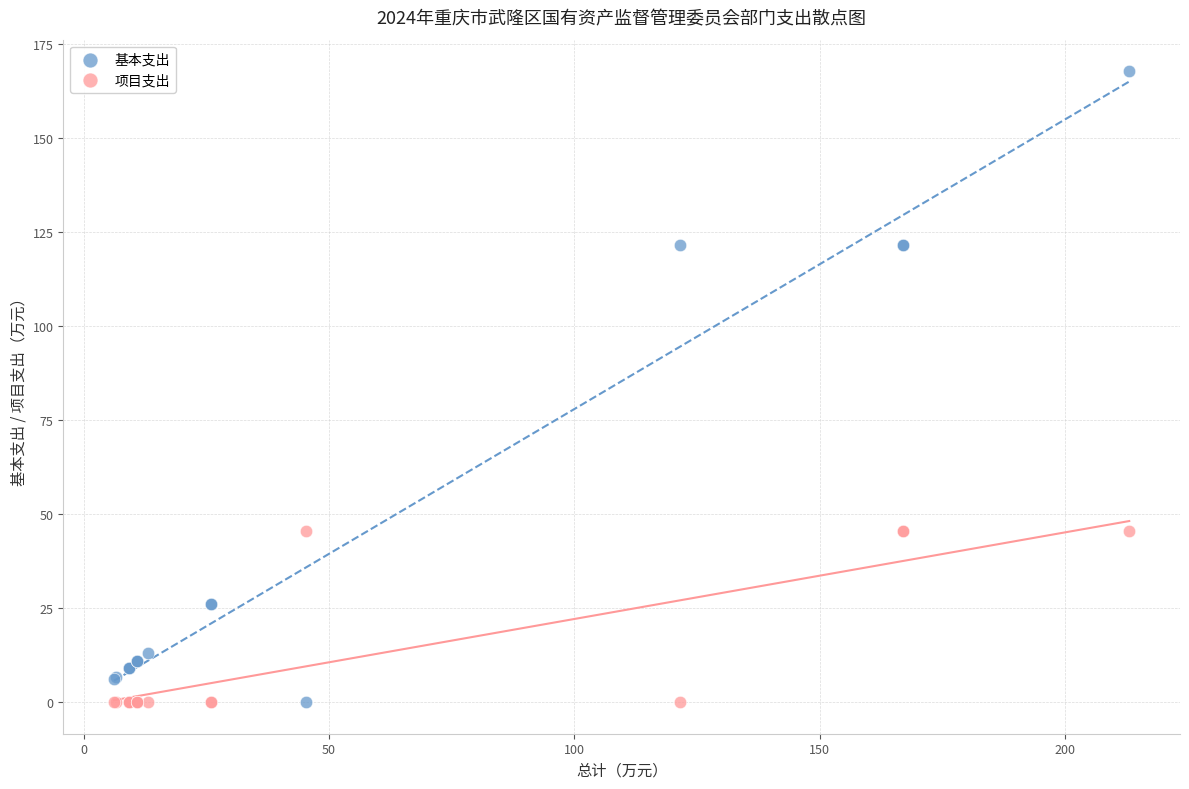

Which series has the widest spread of Y values?

基本支出